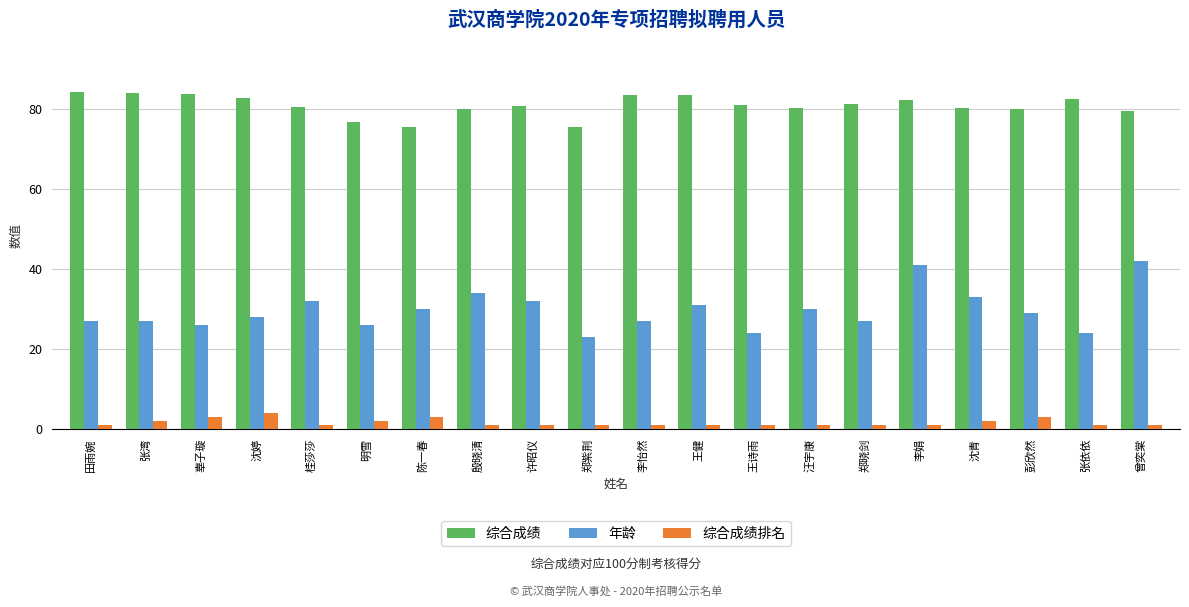

The value of 综合成绩 at 张湾 is 38.9. True or false?

False